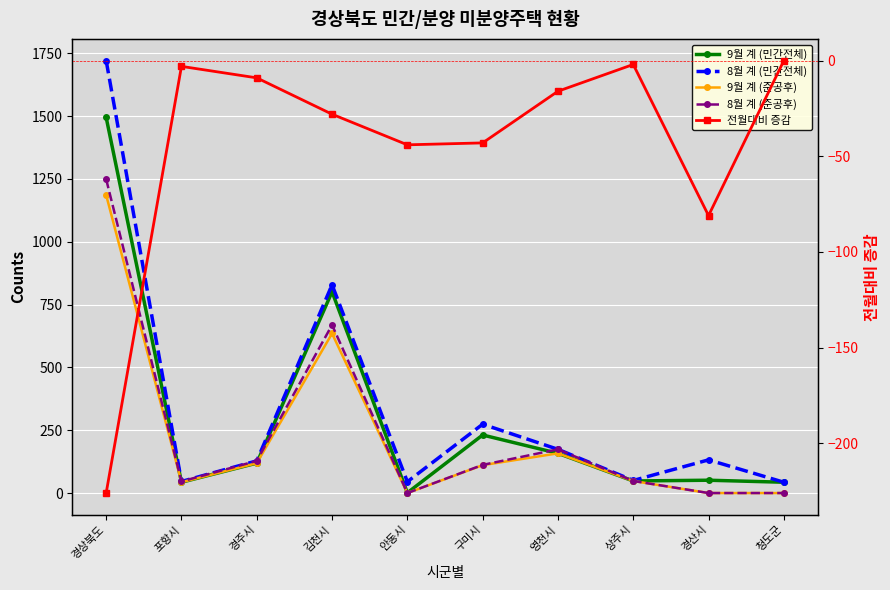

What position from the left is 청도군?

10